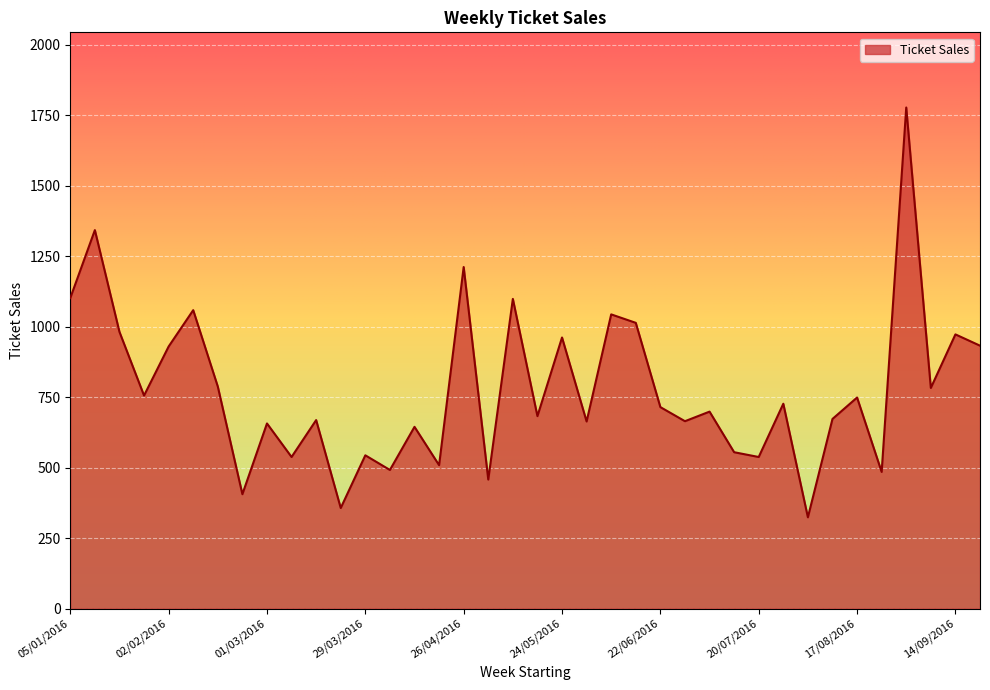

What is the greatest value displayed?

1778